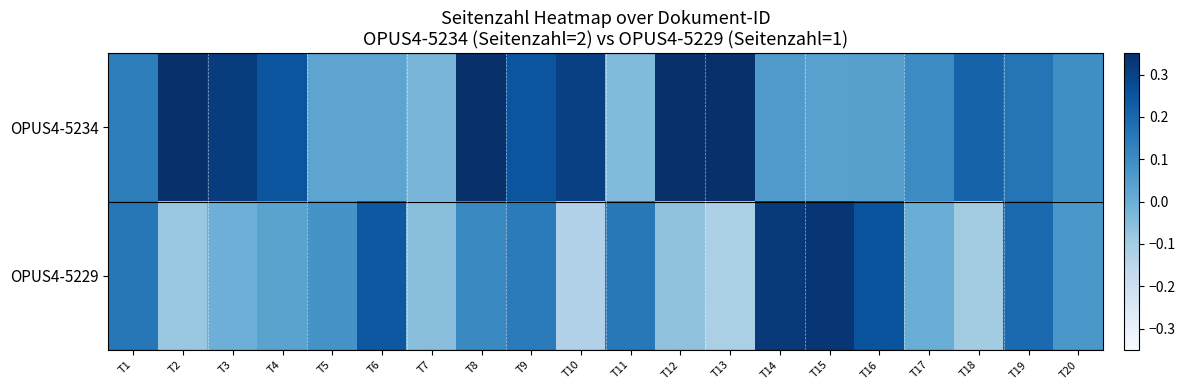

Reading left to right, what are all the values shown in this chart?

OPUS4-5234: T1=0.1	T2=0.4	T3=0.3	T4=0.2	T5=0.0	T6=0.0	T7=-0.0	T8=0.4	T9=0.3	T10=0.3	T11=-0.0	T12=0.4	T13=0.4	T14=0.1	T15=0.0	T16=0.0	T17=0.1	T18=0.2	T19=0.2	T20=0.1
OPUS4-5229: T1=0.2	T2=-0.1	T3=-0.0	T4=0.0	T5=0.1	T6=0.2	T7=-0.1	T8=0.1	T9=0.1	T10=-0.1	T11=0.2	T12=-0.1	T13=-0.1	T14=0.3	T15=0.3	T16=0.3	T17=0.0	T18=-0.1	T19=0.2	T20=0.1